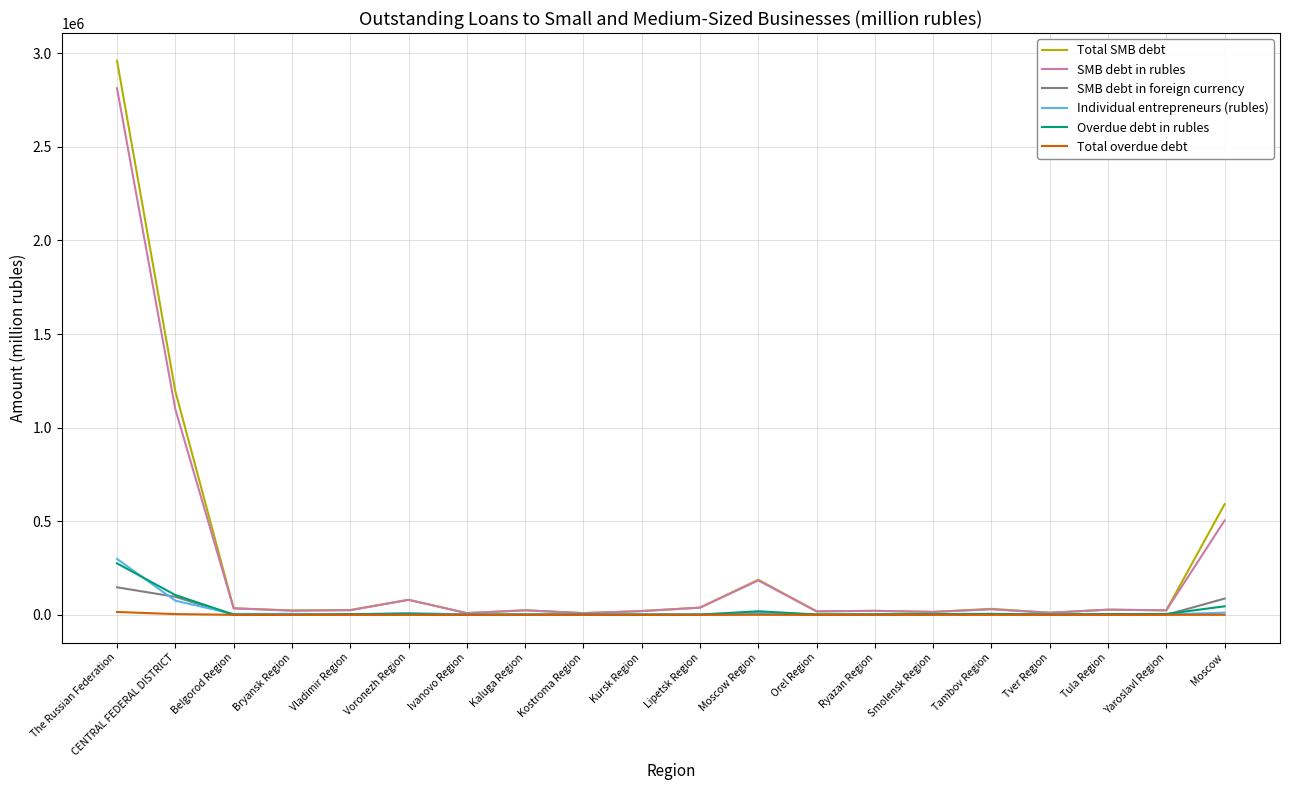

What are all the series names shown in the legend?

Total SMB debt, SMB debt in rubles, SMB debt in foreign currency, Individual entrepreneurs (rubles), Overdue debt in rubles, Total overdue debt